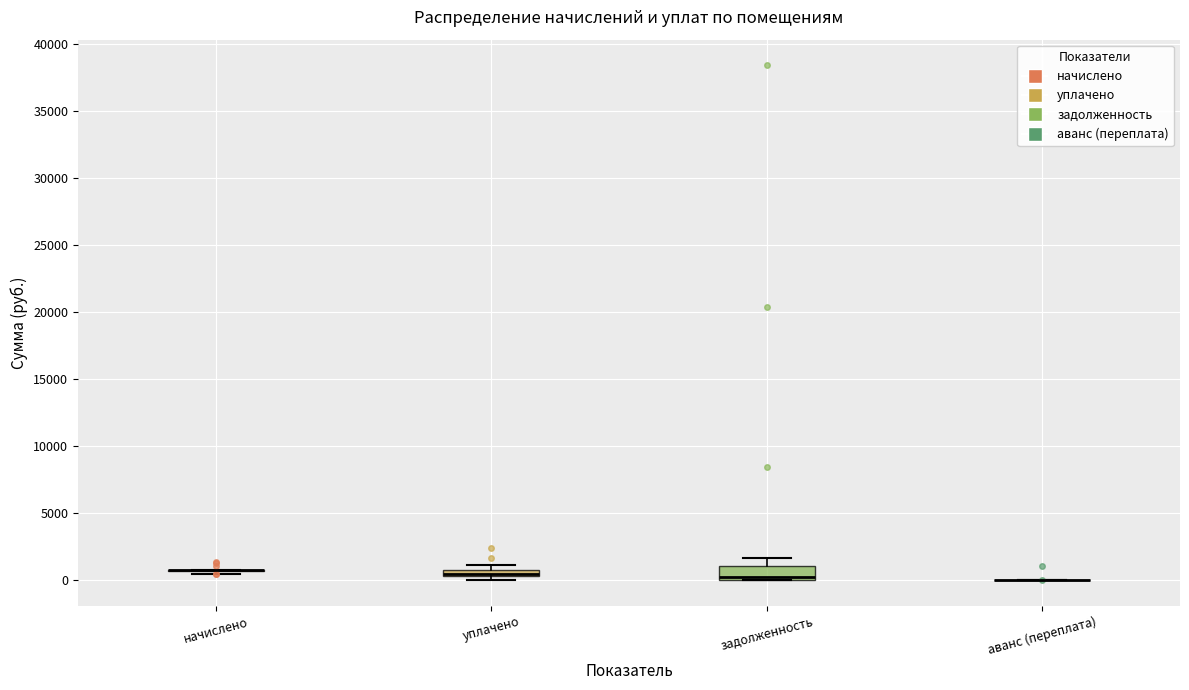

Which box is the tallest, from its lower edge to its upper edge?

задолженность